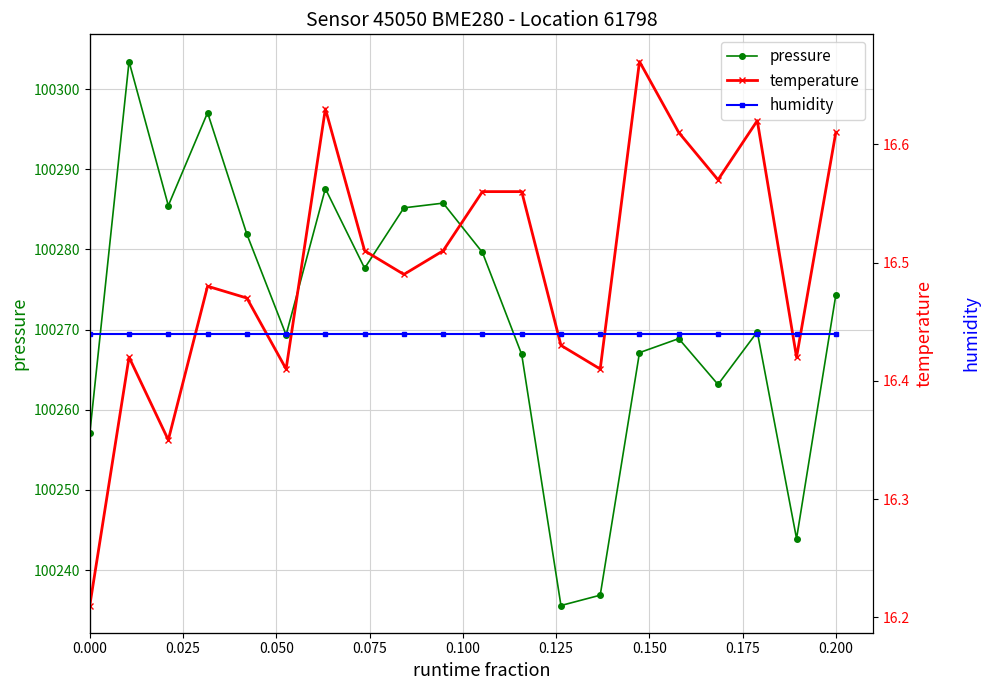

True or false: pressure has more than 1 points higher than both neighbors.

True